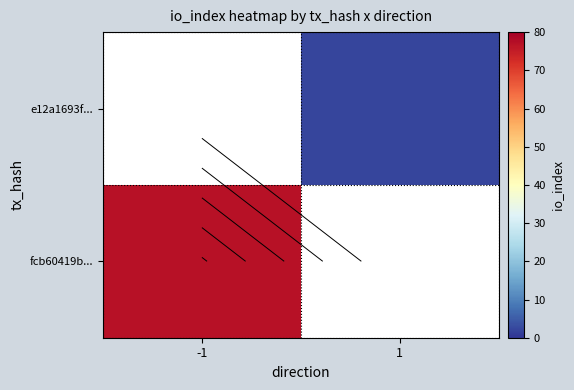

At -1, list the series in order from largest to smallest.

fcb60419b..., e12a1693f...